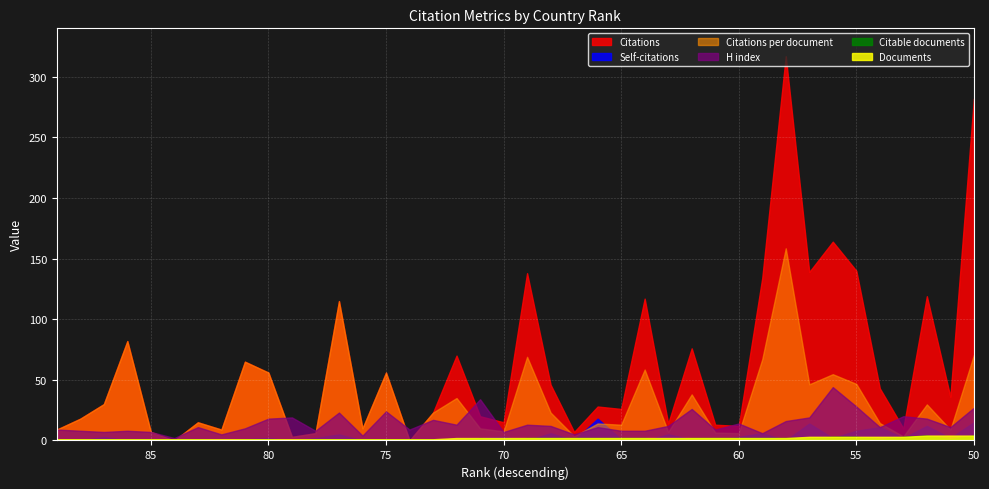

Rank the series at 64 from lowest to highest value.

Self-citations, Citable documents, Documents, H index, Citations per document, Citations